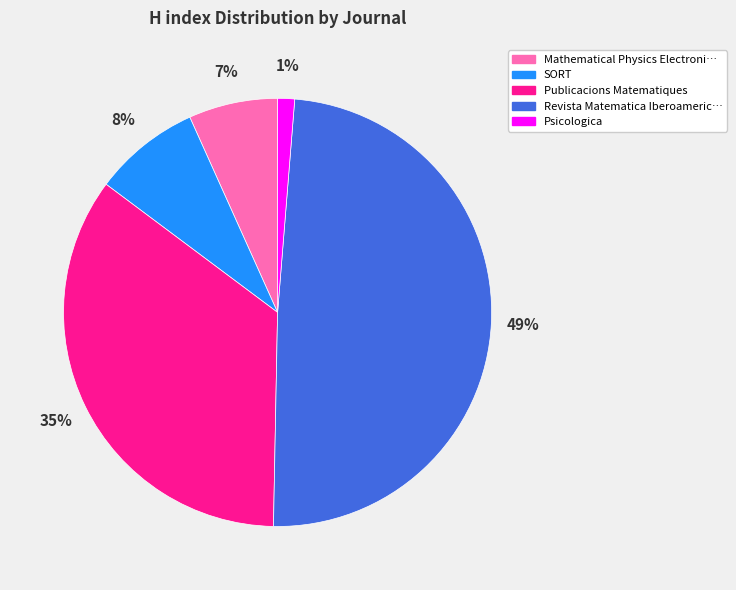

Does any single category account for the majority?

No